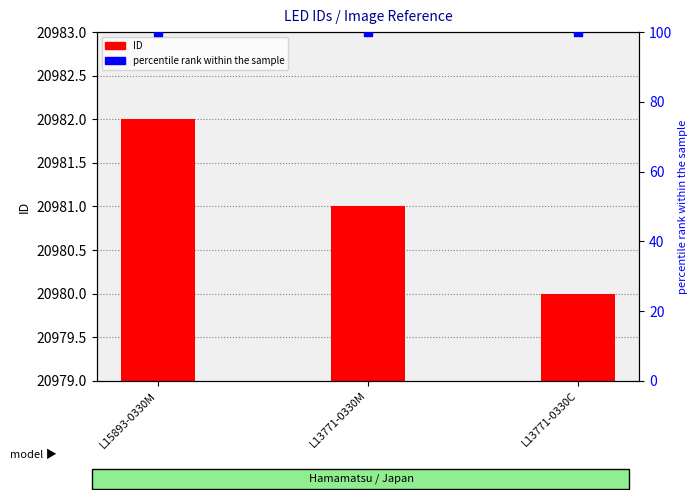

Which series has the largest total across all categories?

ID